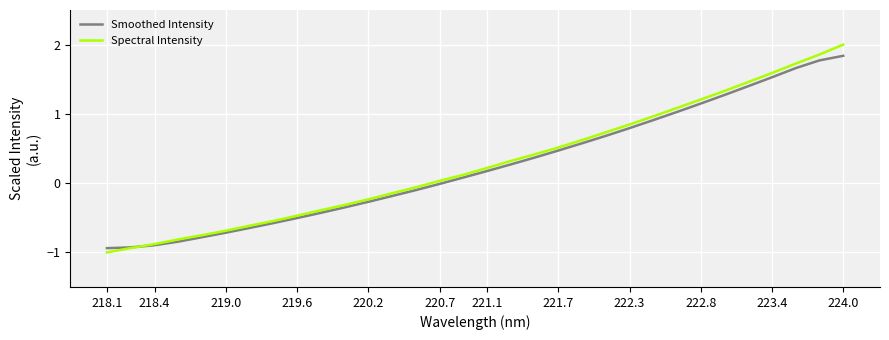

Does the chart display data point markers on the line(s)?

No